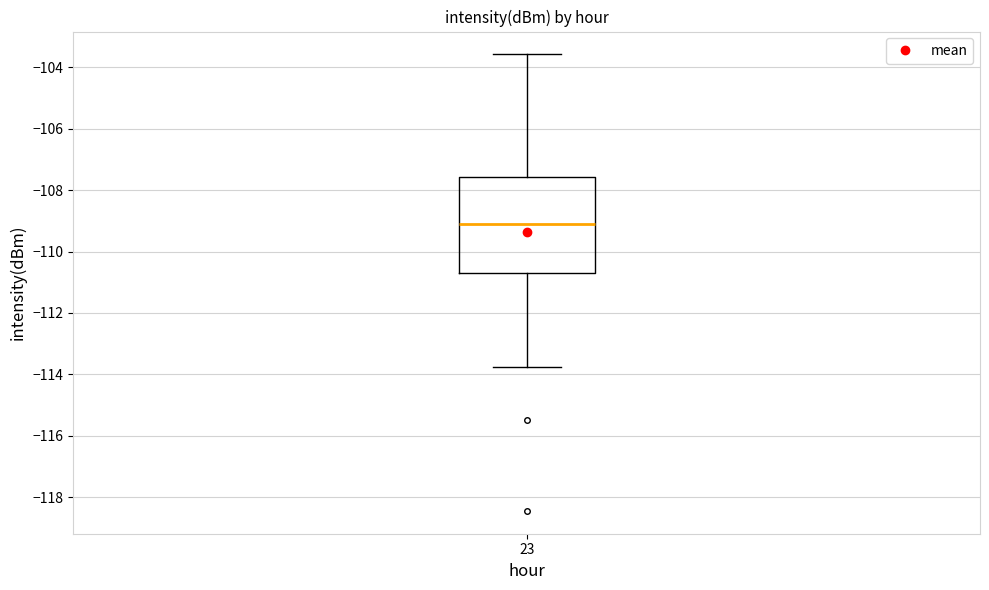

Read this box plot against the y-axis: the position of the median line, the range covered by the box, and the ends of both whiskers. The values are not printed on the chart, so give them approximately, as read against the axis.

median -109.0, box -110.8 to -107.6, whiskers -113.8 to -103.6